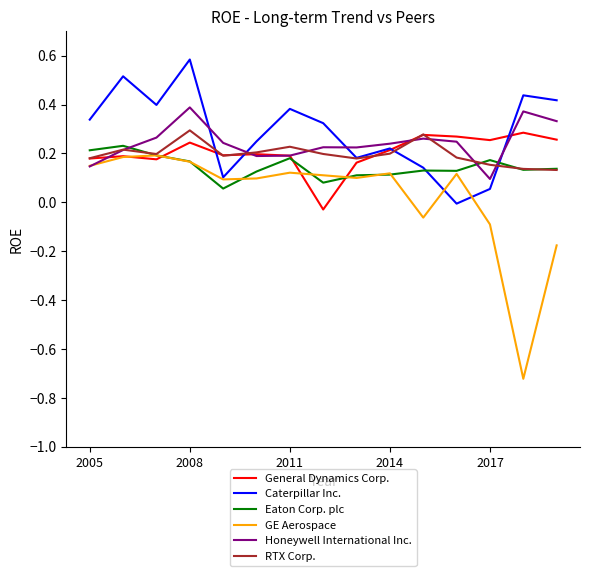

What is the highest value of the Caterpillar Inc. series?

0.6